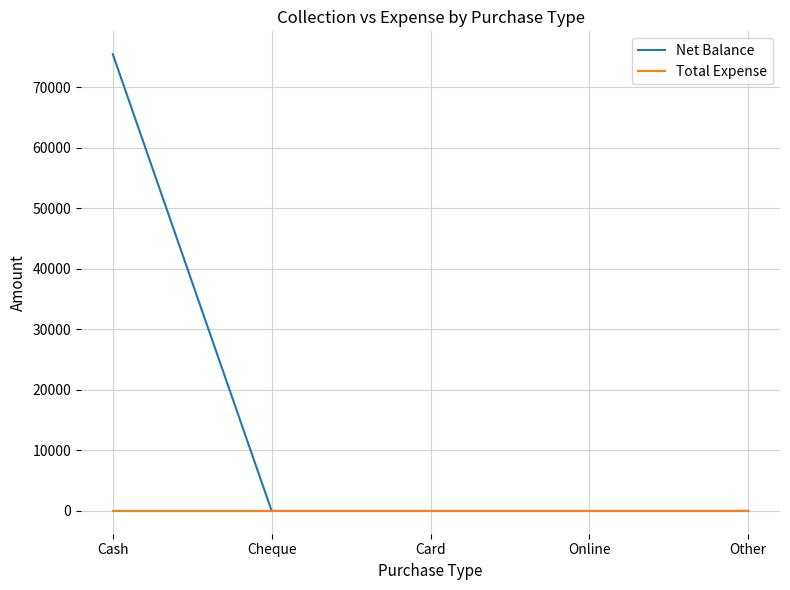

How many categories are shown in the chart?

5